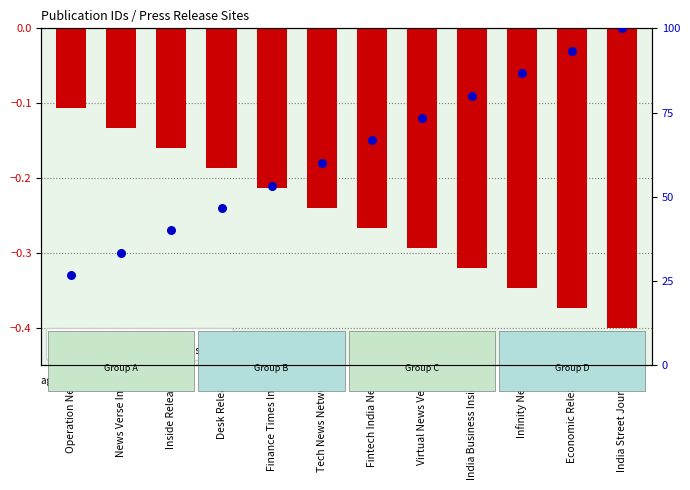

Which series has the widest spread of Y values?

percentile rank within the sample